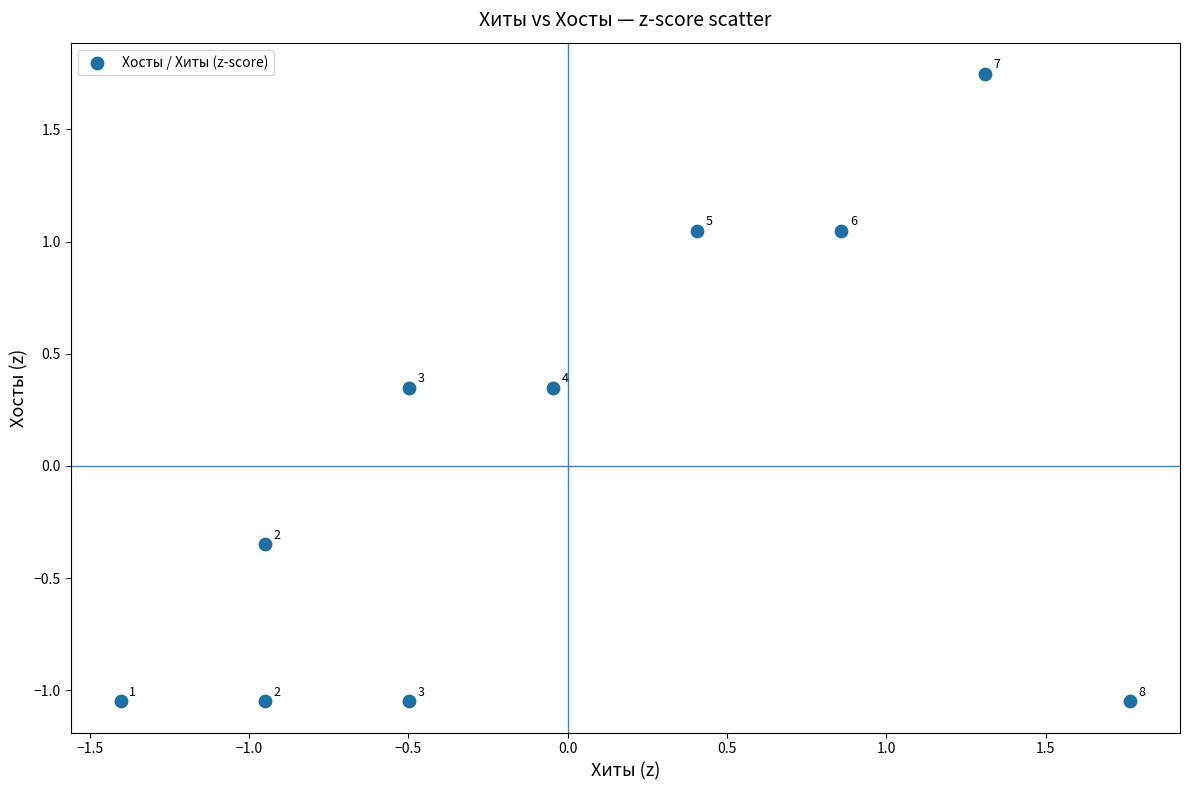

What is the range of Y values (max minus min)?

2.8